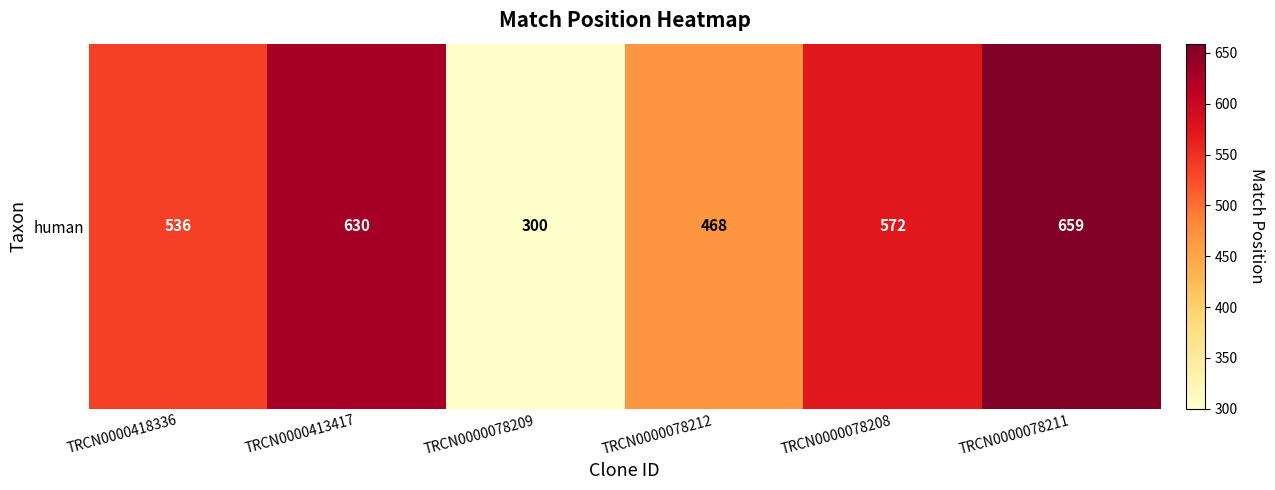

Which category has the lowest value across all series?

TRCN0000078209